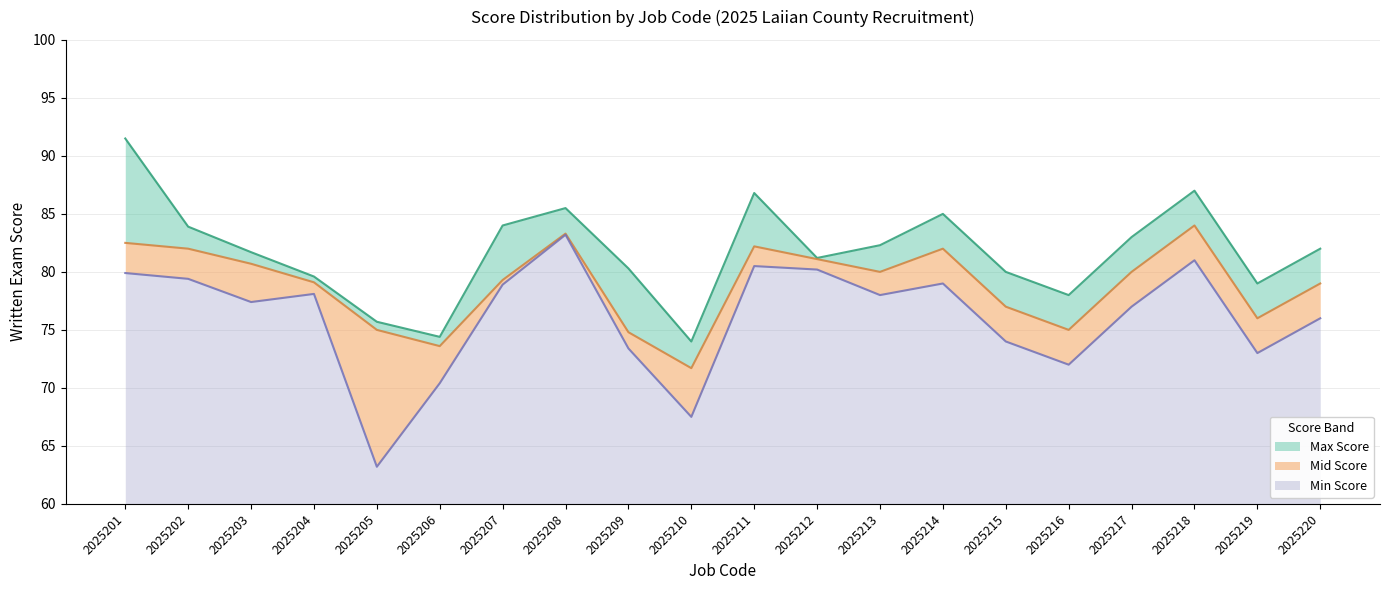

True or false: Min Score and Max Score intersect in this chart.

False